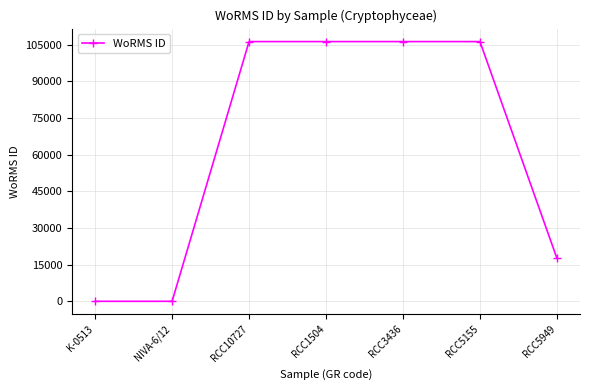

What position from the left is RCC5949?

7